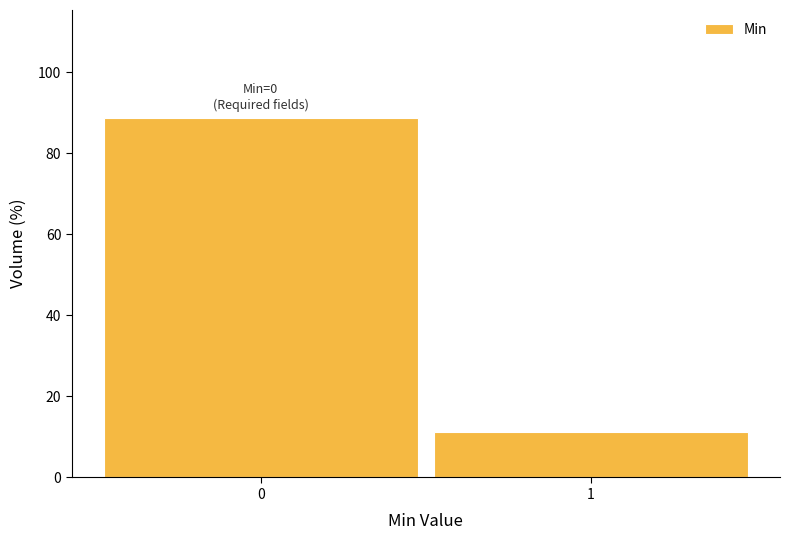

Reading left to right, list all the values displayed in this chart.

0=88.8	1=11.2